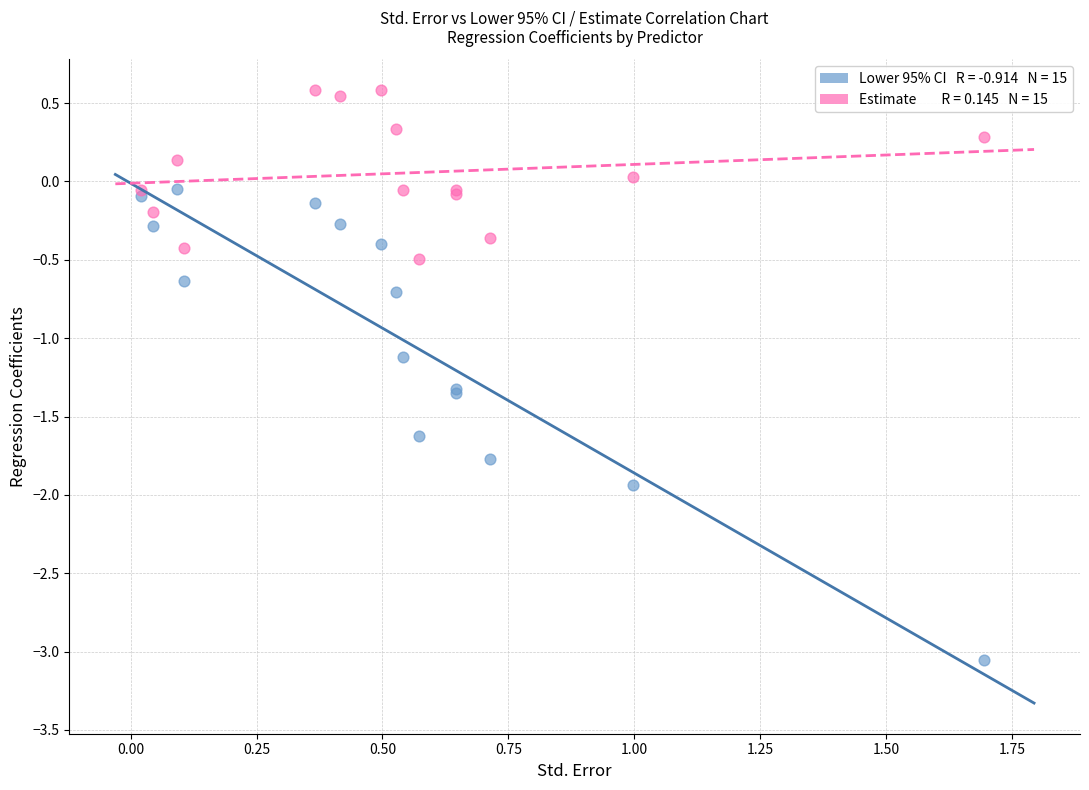

Across all series, what Y value is closest to -1?

-1.1